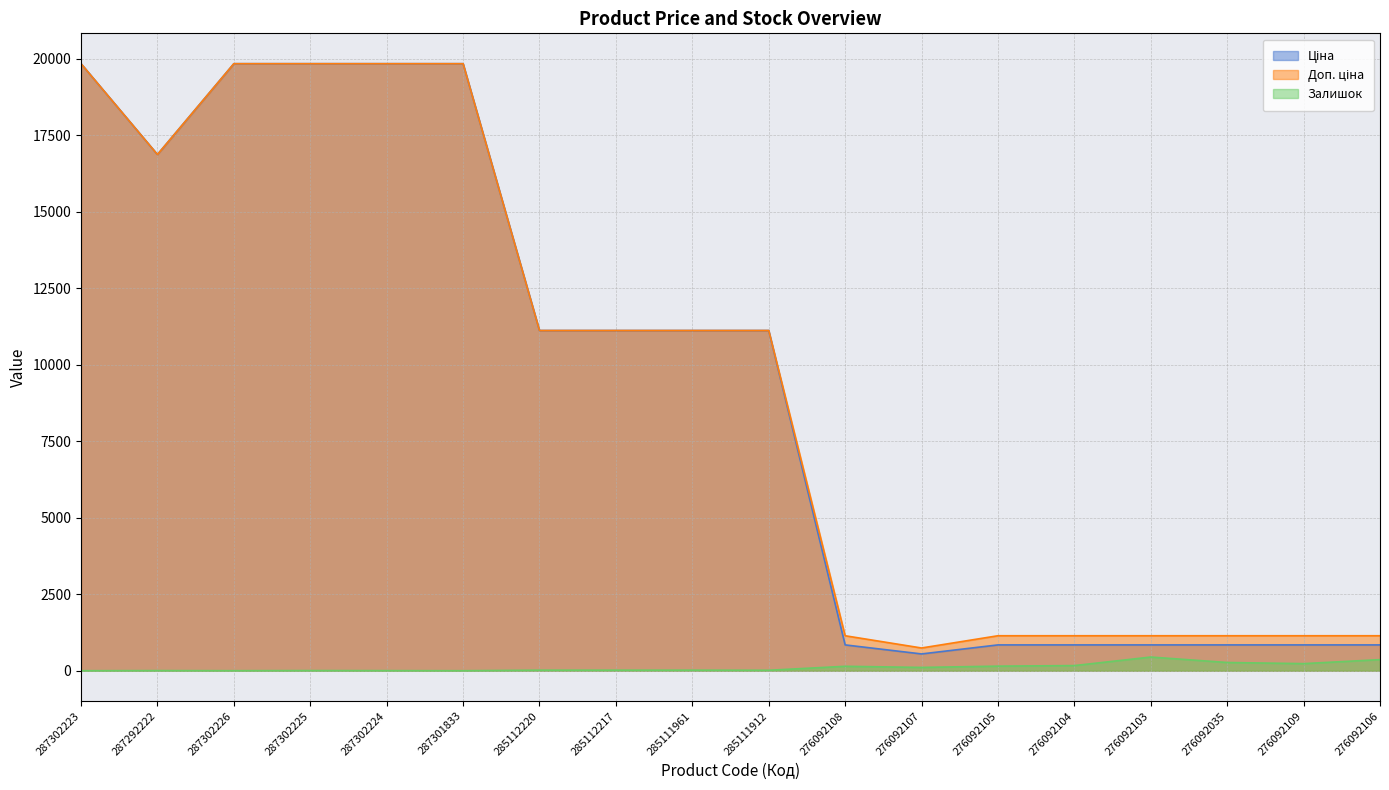

What are all the series names shown in the legend?

Ціна, Доп. ціна, Залишок